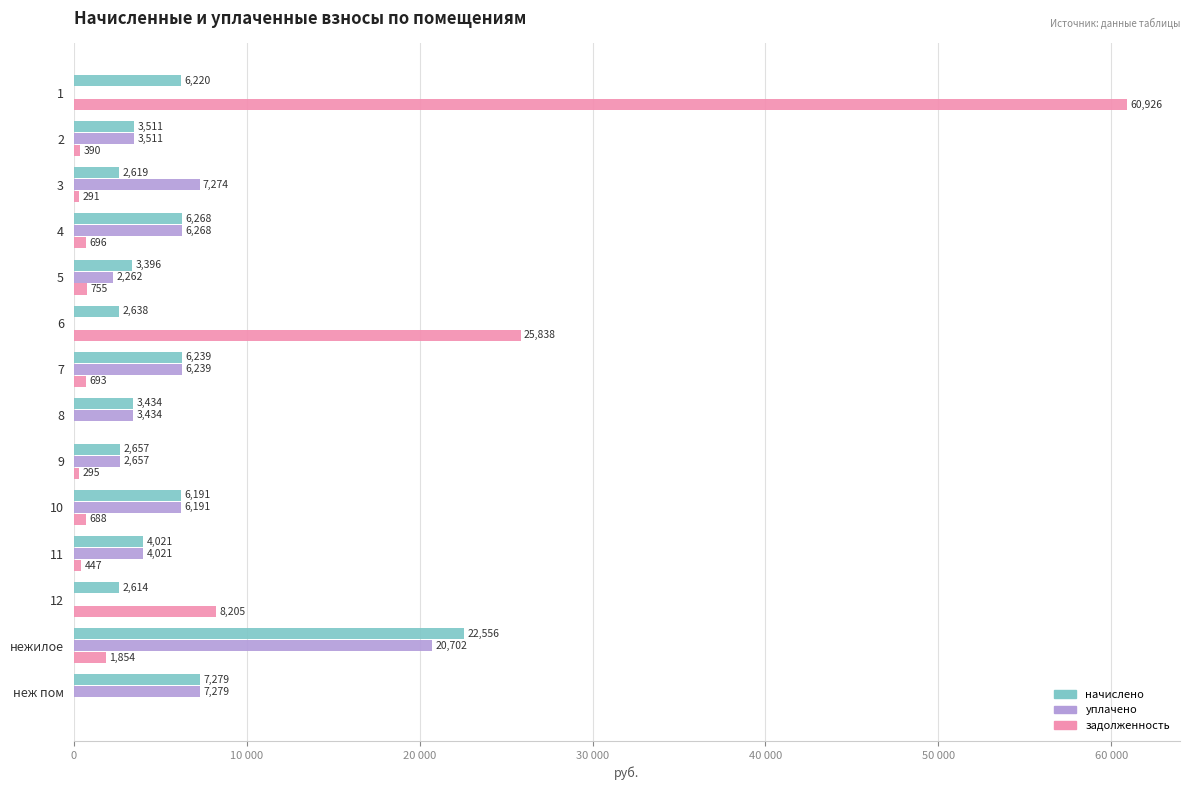

What are all the series names shown in the legend?

начислено, уплачено, задолженность